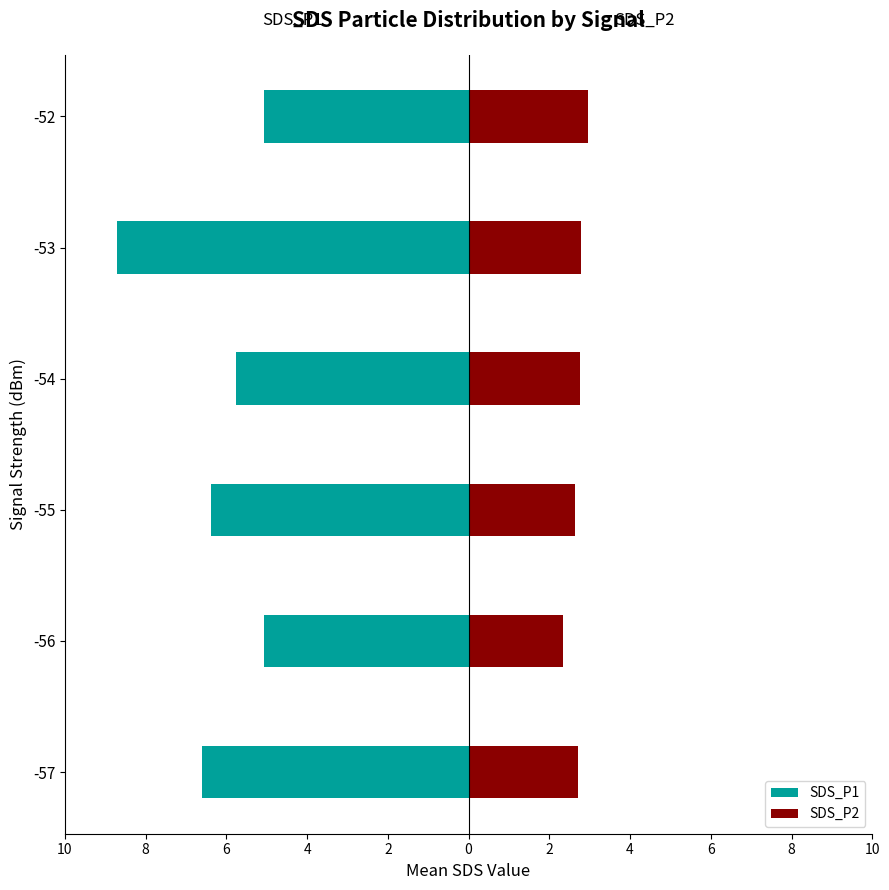

What are all the series names shown in the legend?

SDS_P1, SDS_P2